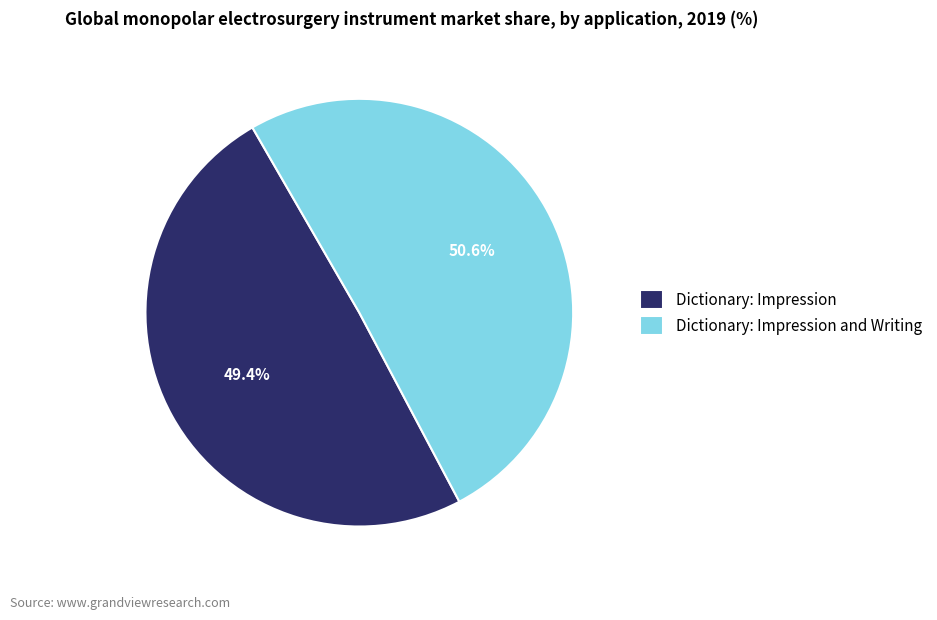

What percentage do Dictionary: Impression and Writing and Dictionary: Impression together represent?

100.0%